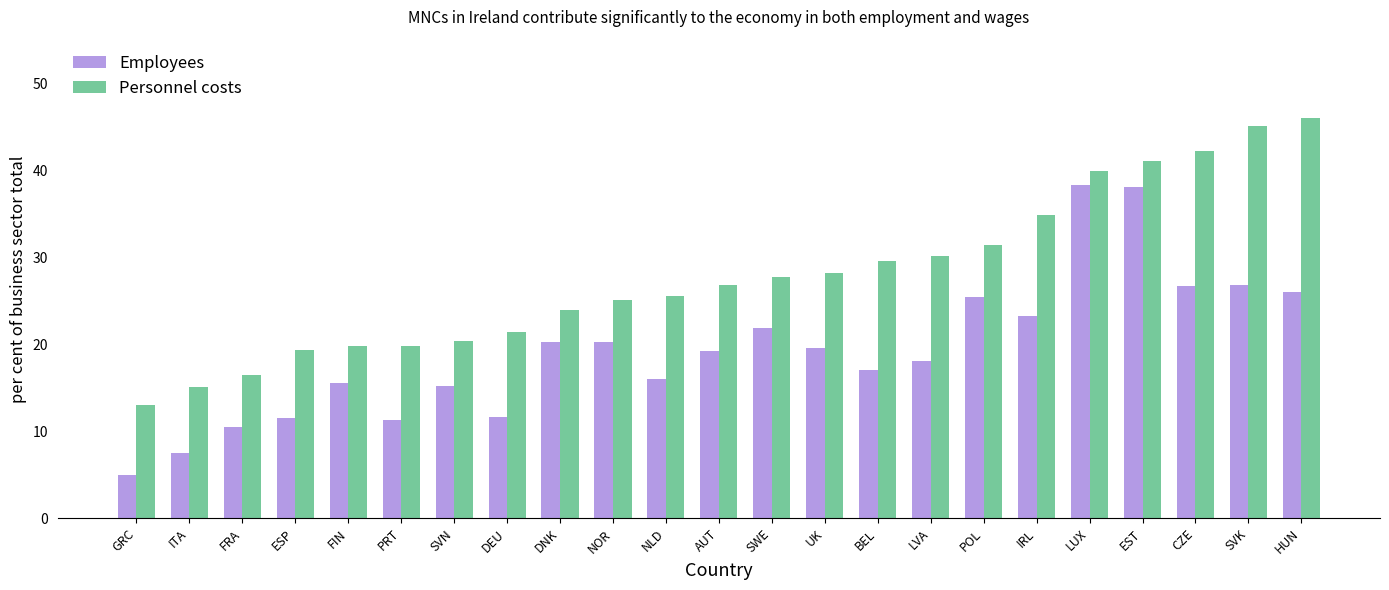

What is the difference between the highest and lowest values at FIN?

4.3